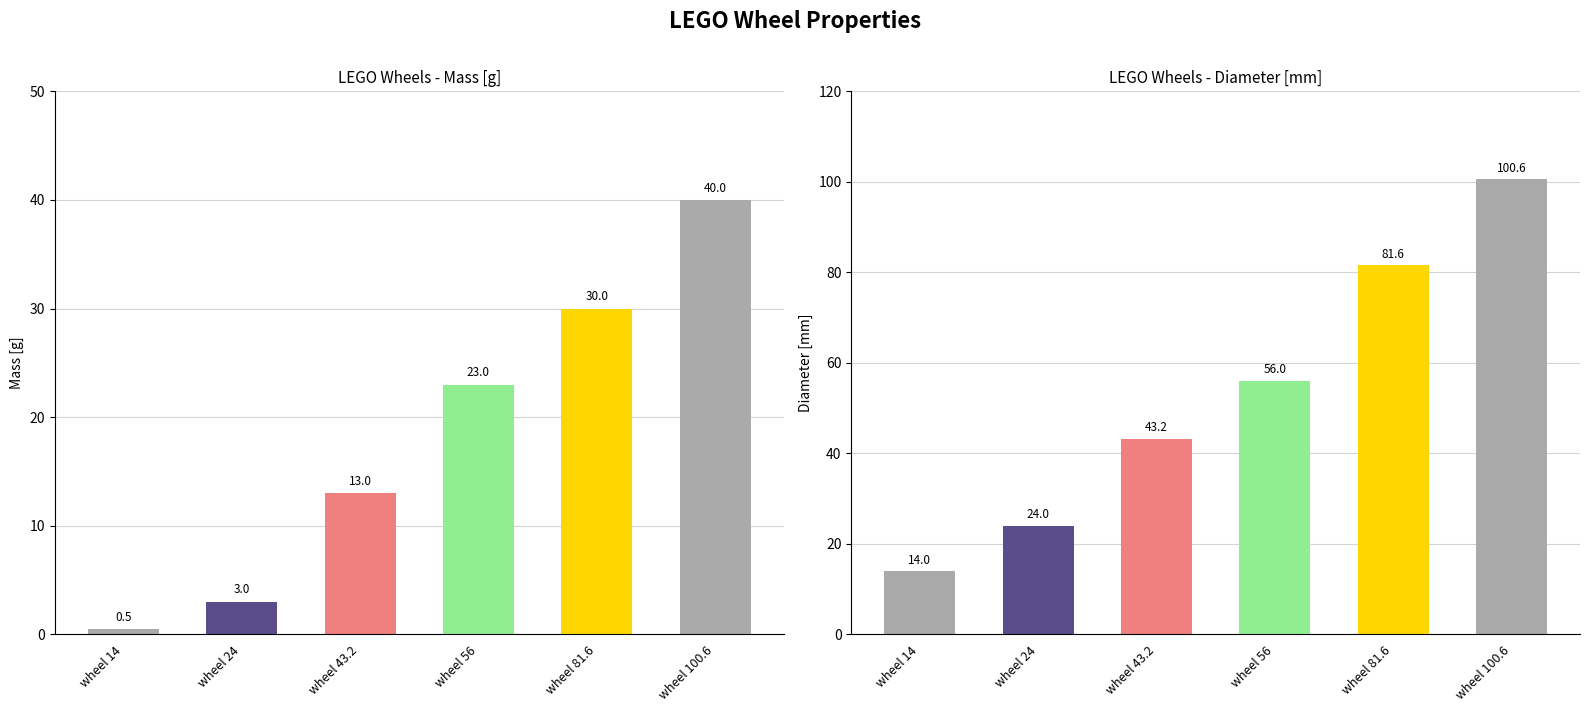

Which series changed the most between wheel 14 and wheel 81.6?

diameter [mm]